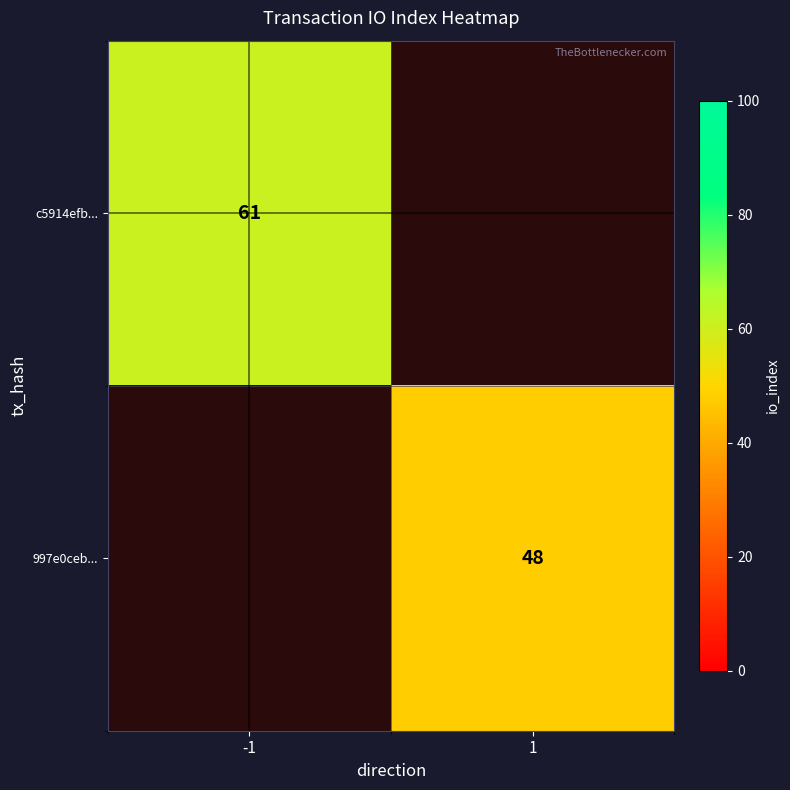

How many series are shown in this chart?

2